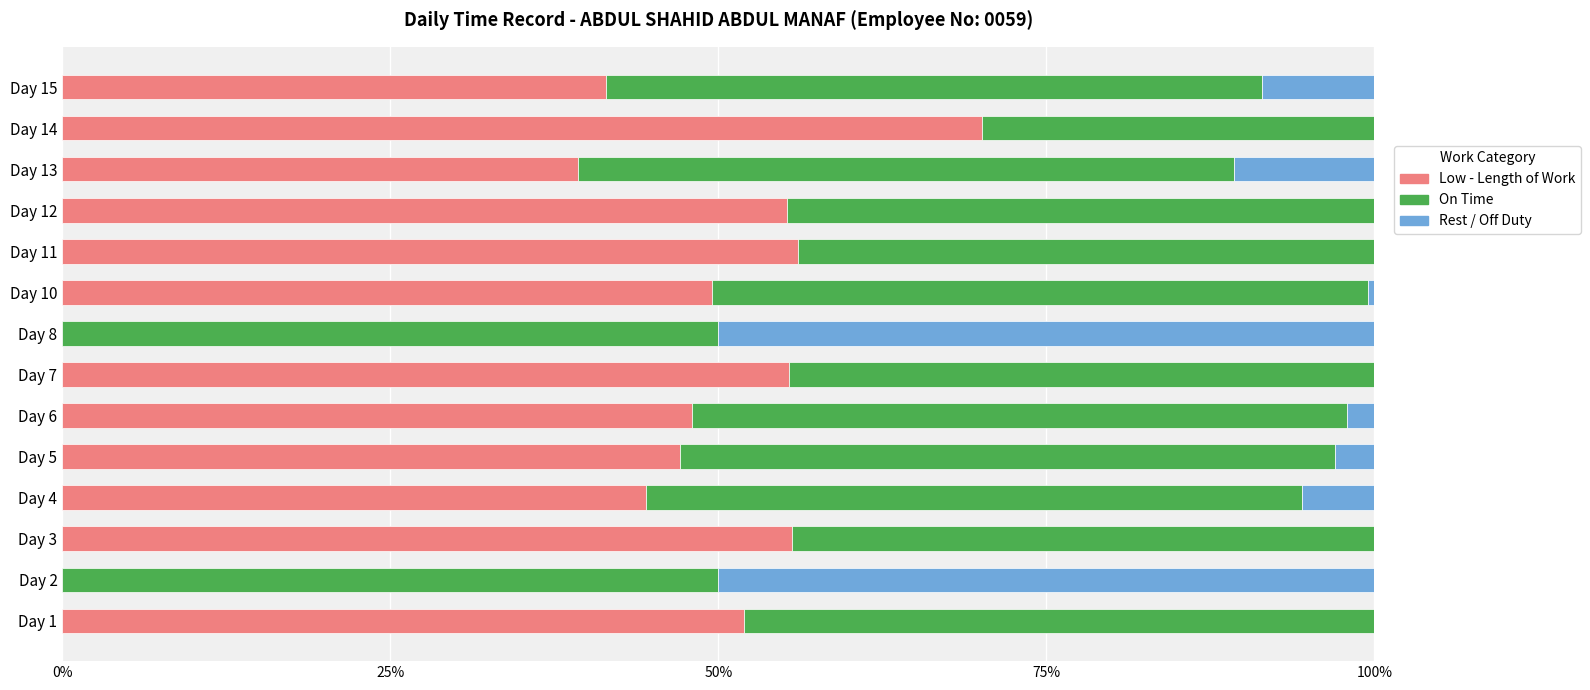

What is the total value across all series at Day 14?

100.0